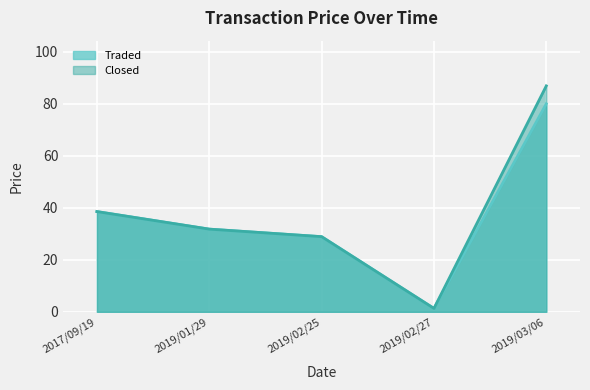

What is the total value across all series at 2017/09/19?

77.1